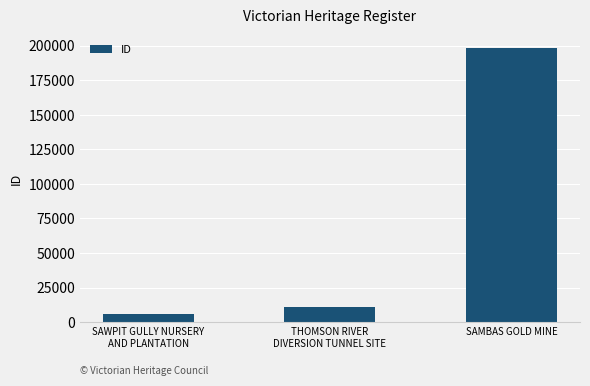

How many distinct data groups are displayed?

1